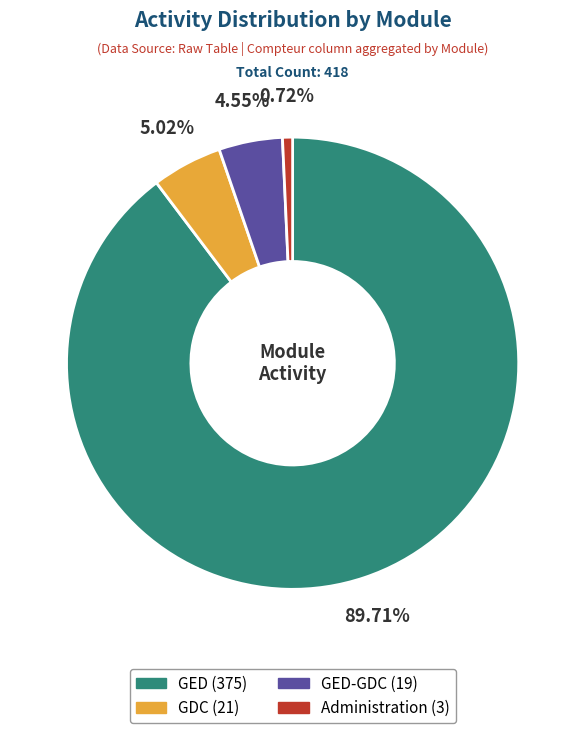

Does any single category account for the majority?

Yes